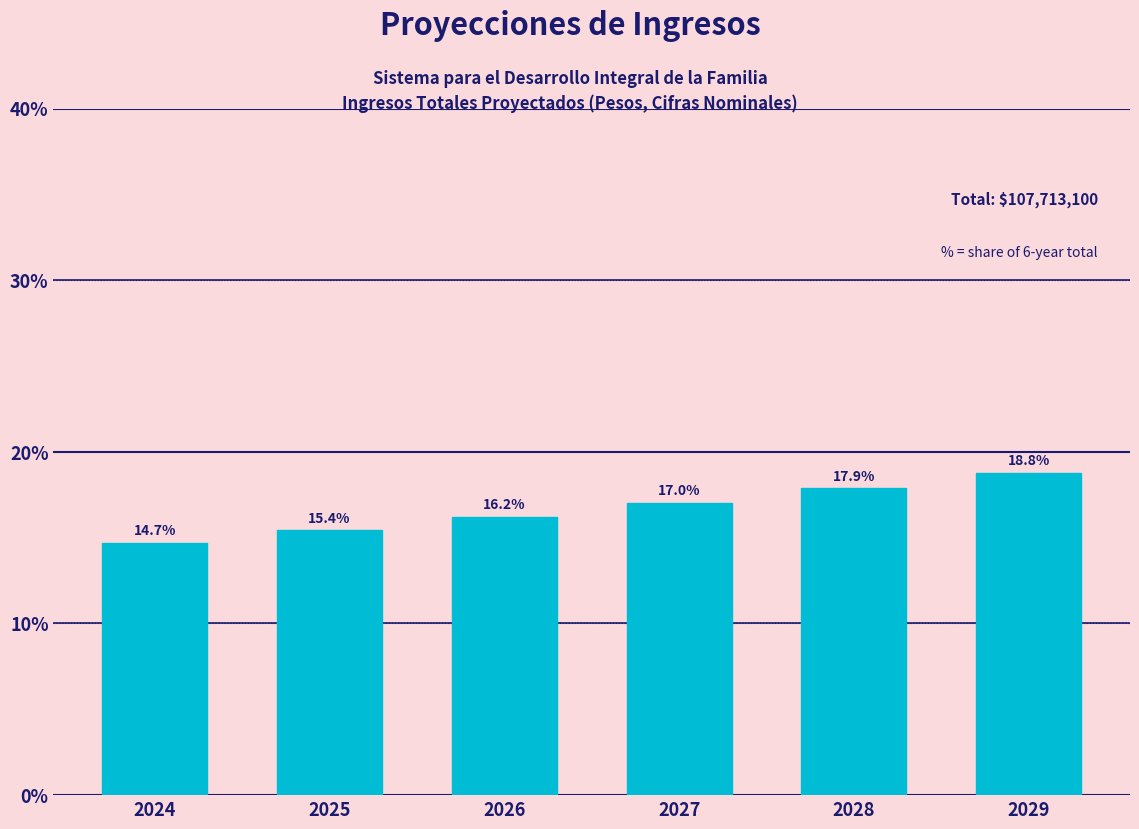

Reading left to right, what are all the values shown in this chart?

2024=14.7	2025=15.4	2026=16.2	2027=17.0	2028=17.9	2029=18.8